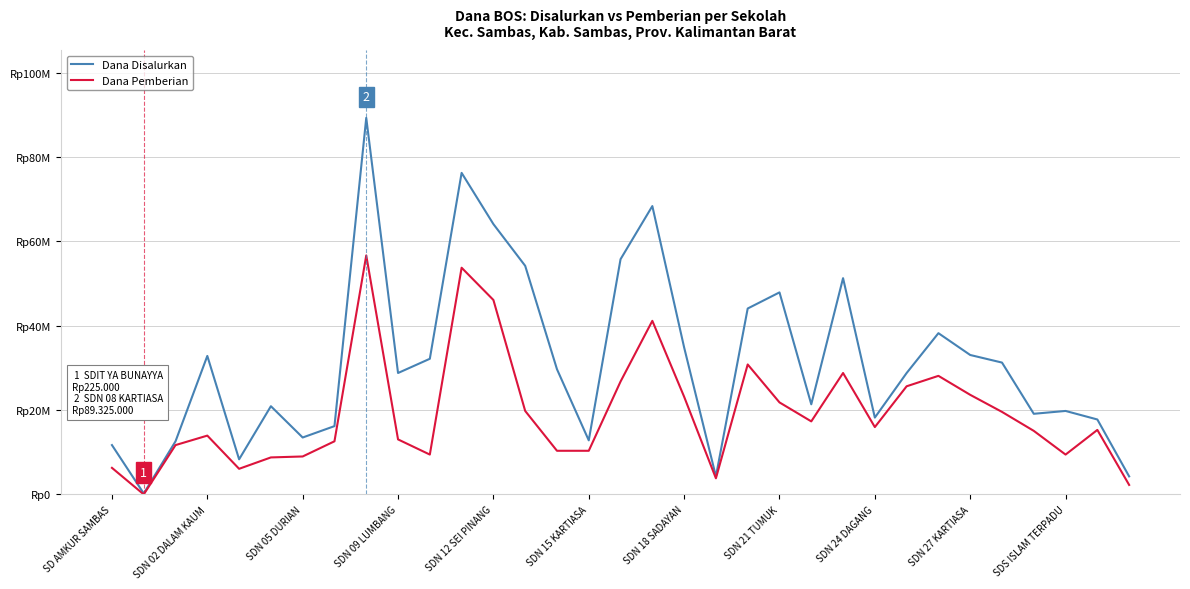

What are all the series names shown in the legend?

Dana Disalurkan, Dana Pemberian